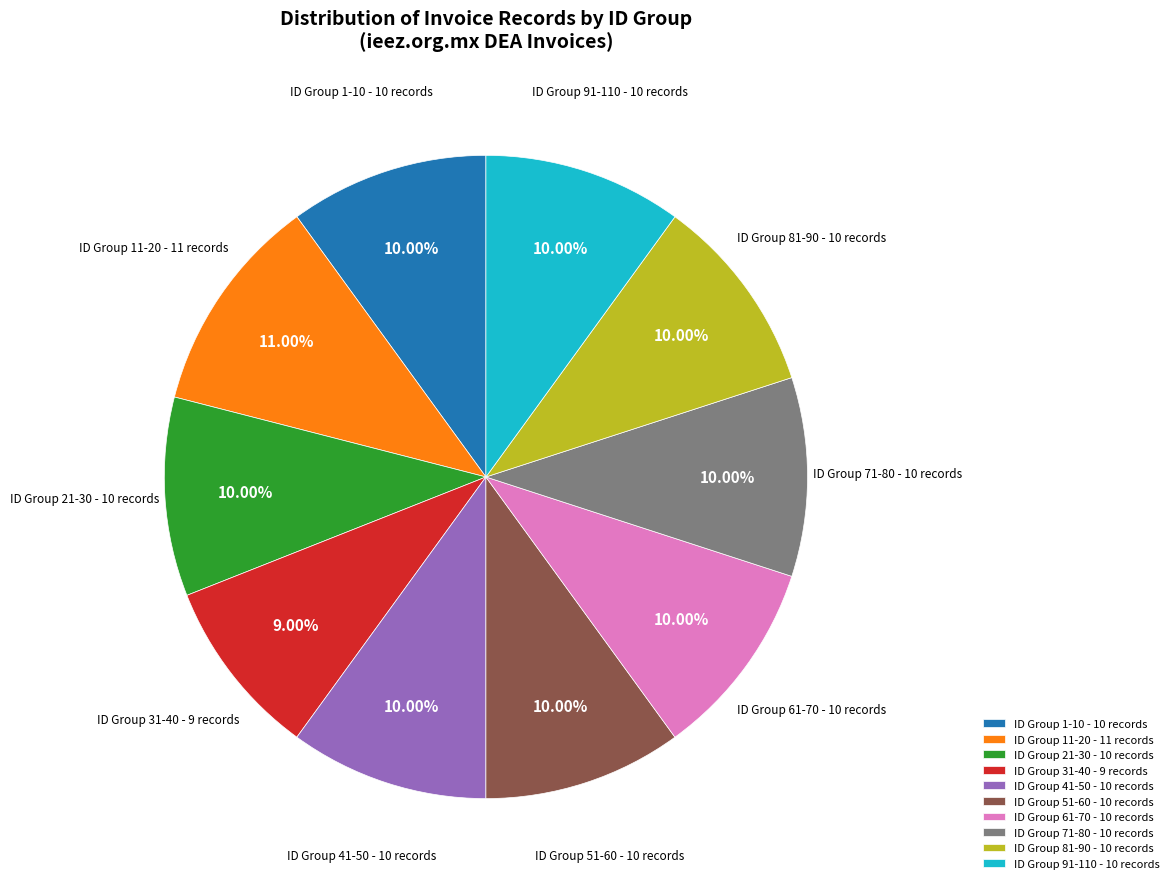

Which has a higher value, ID Group 31-40 or ID Group 91-110?

ID Group 91-110